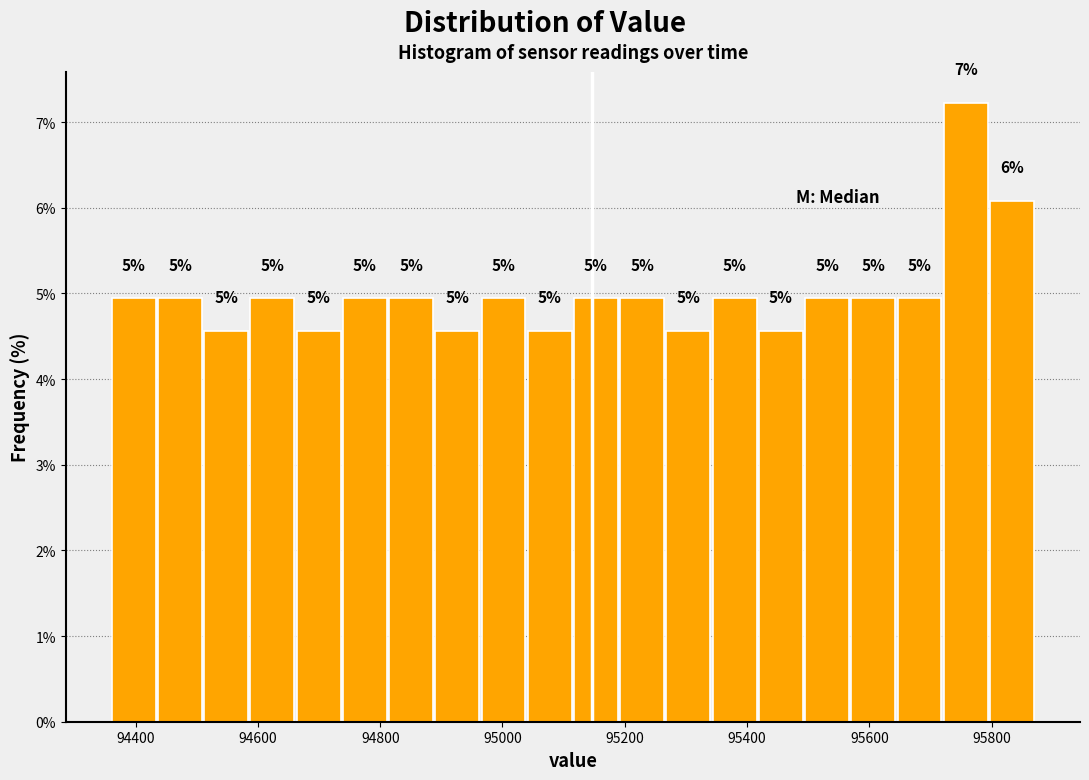

Around what value on the x-axis is the tallest bar? Give the approximate position of its centre, as read against the axis.

95760